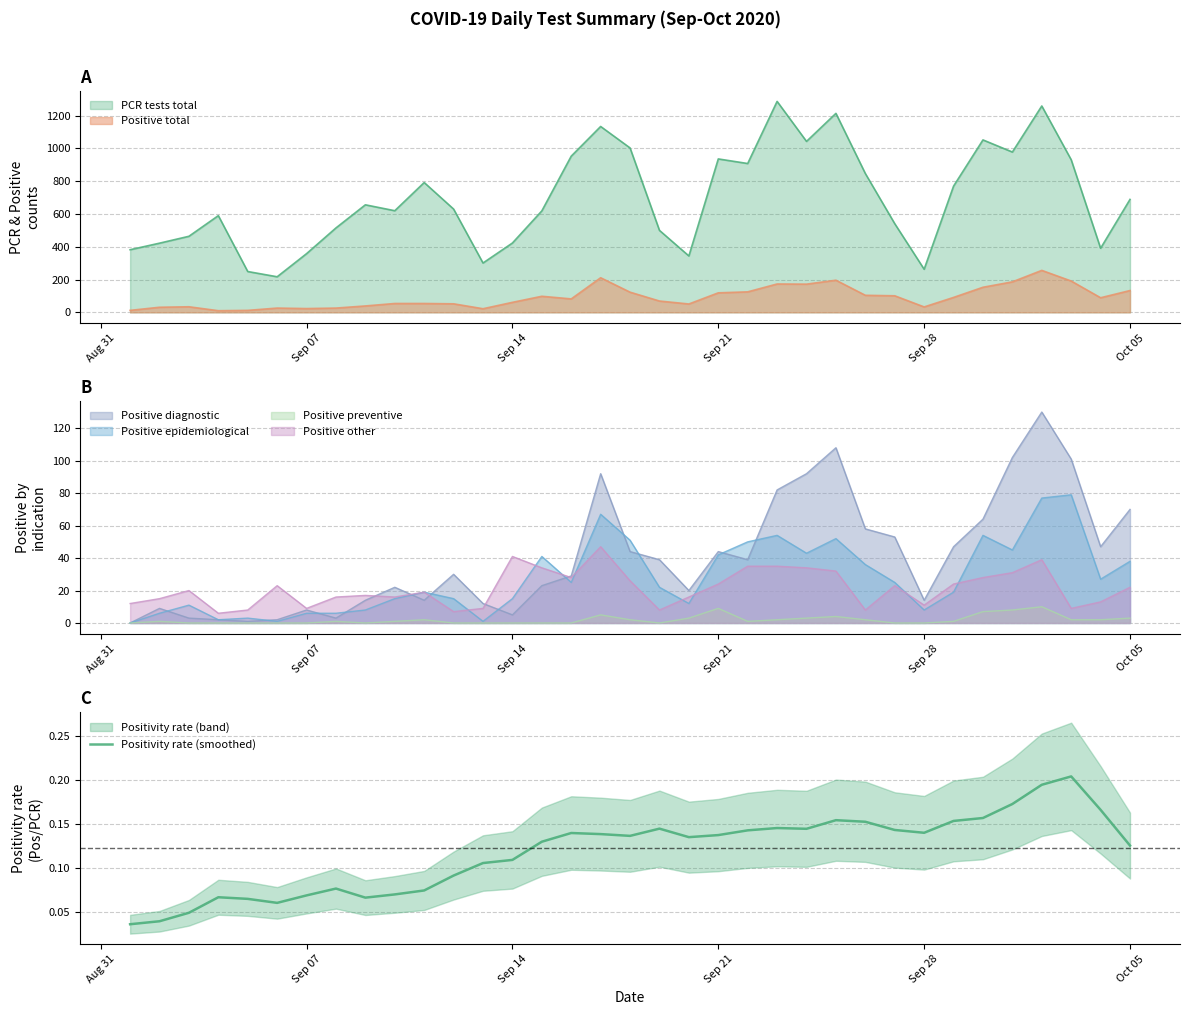

How many lines are shown in the chart?

1